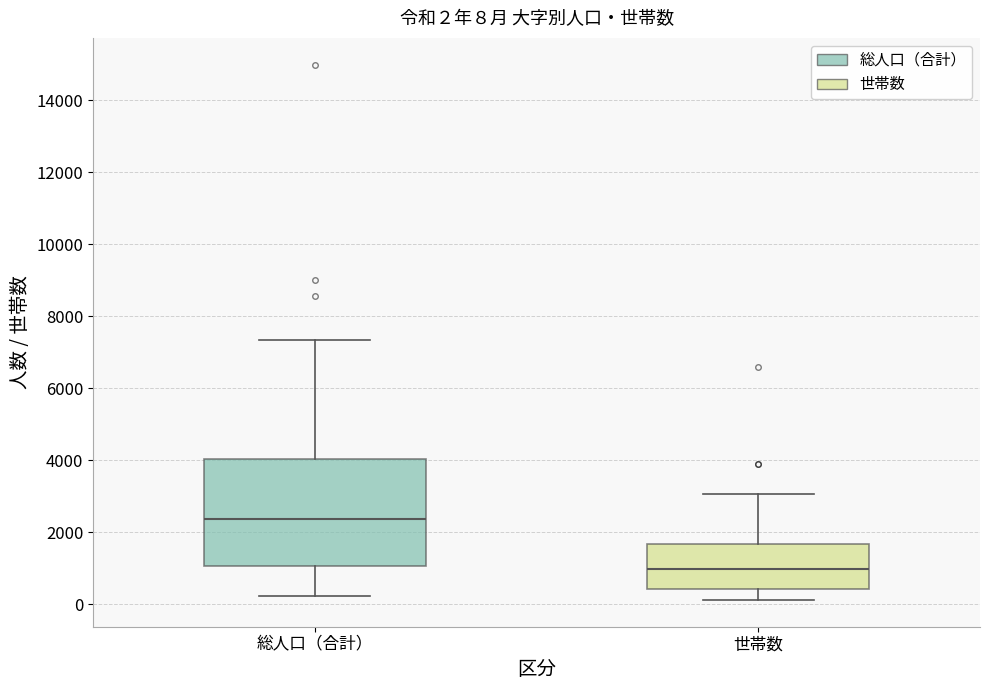

Comparing the boxes themselves (not the whiskers), which one is the tallest?

総人口（合計）